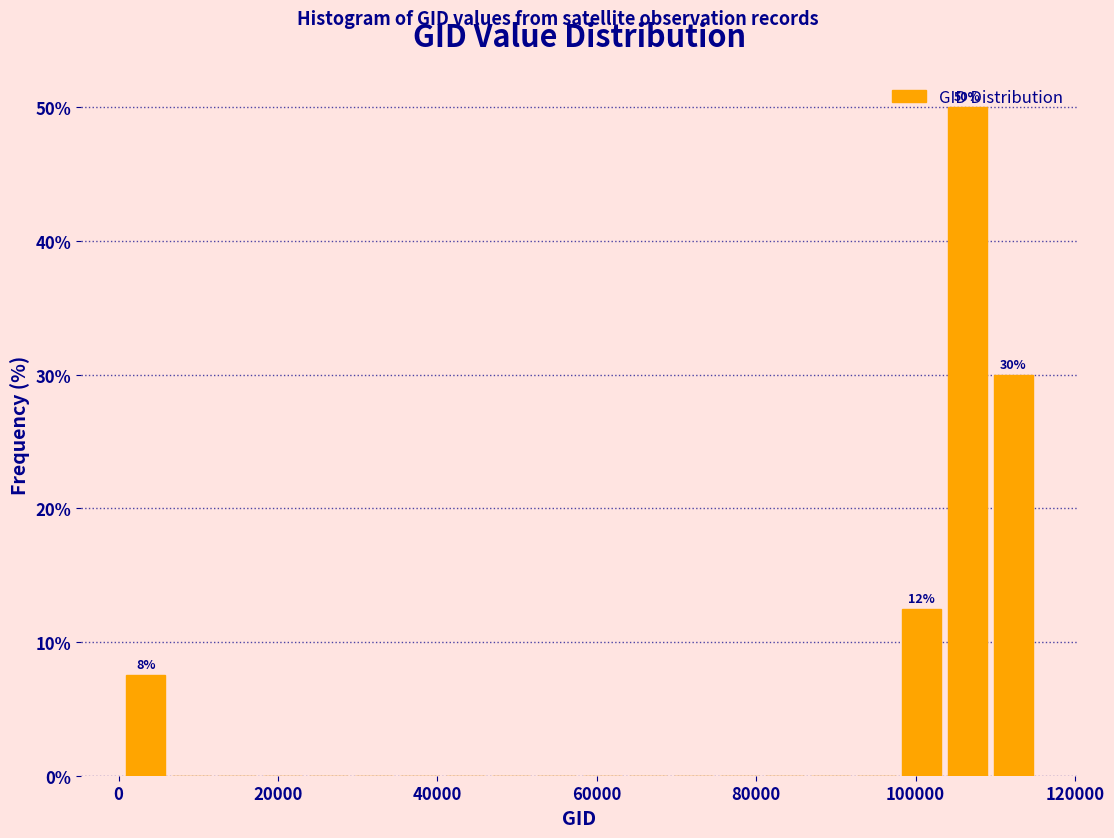

Read against the x-axis, roughly where is the centre of the tallest bar?

106000